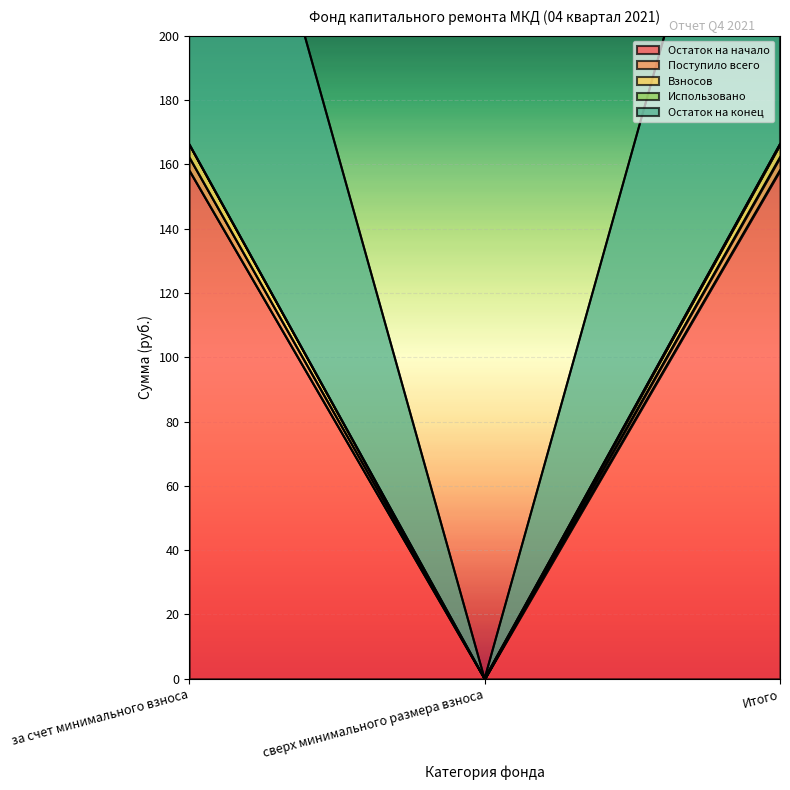

How many data points in Поступило всего are above 162?

2